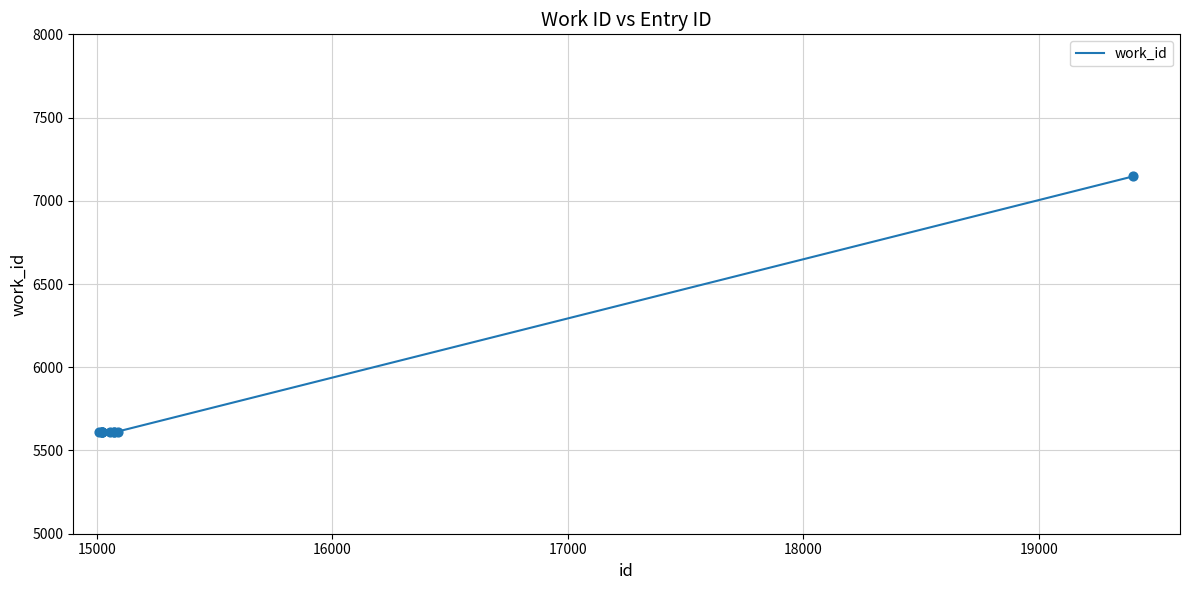

What is the minimum value shown in the chart?

5614